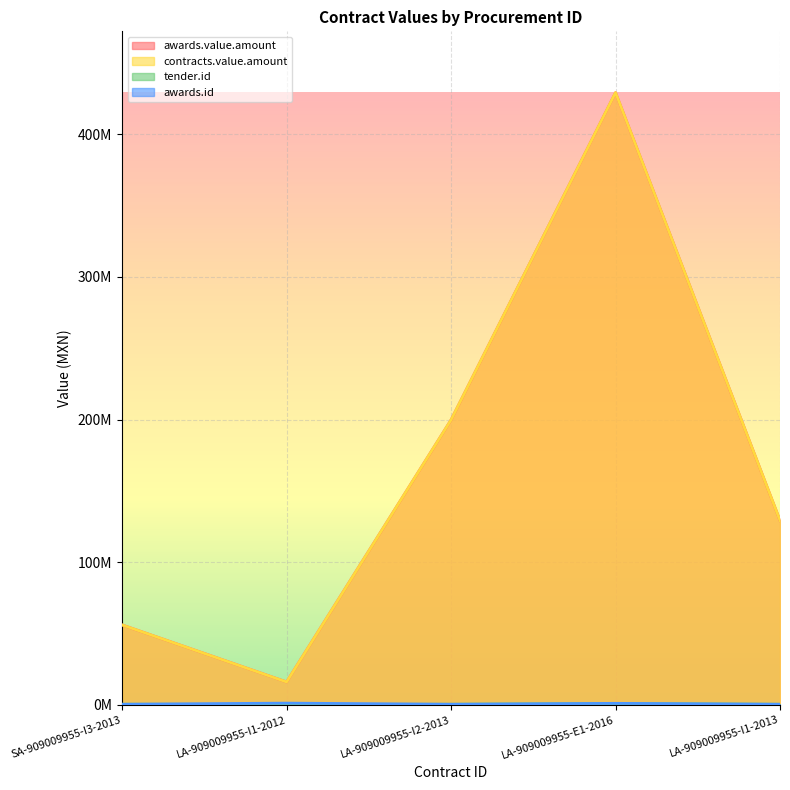

Which series has the largest total across all categories?

awards.value.amount